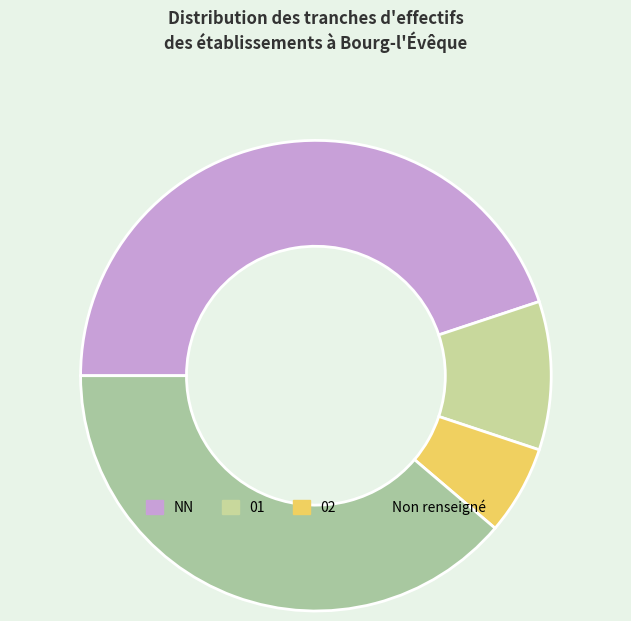

To the nearest percent, what is the average slice percentage?

25%